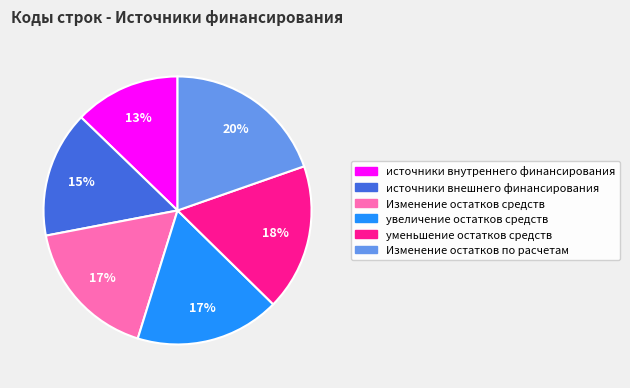

Is it true that уменьшение остатков средств is 18% of the pie?

True